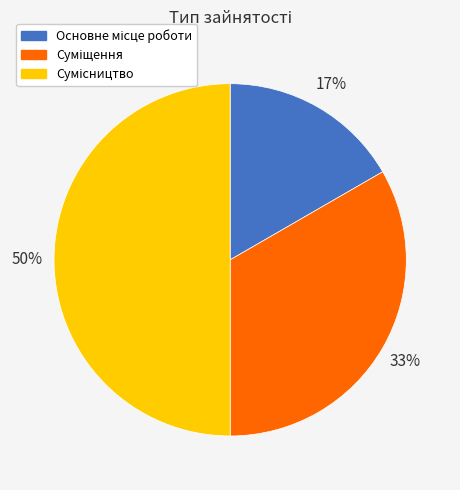

To the nearest percent, what is the average slice percentage?

33%